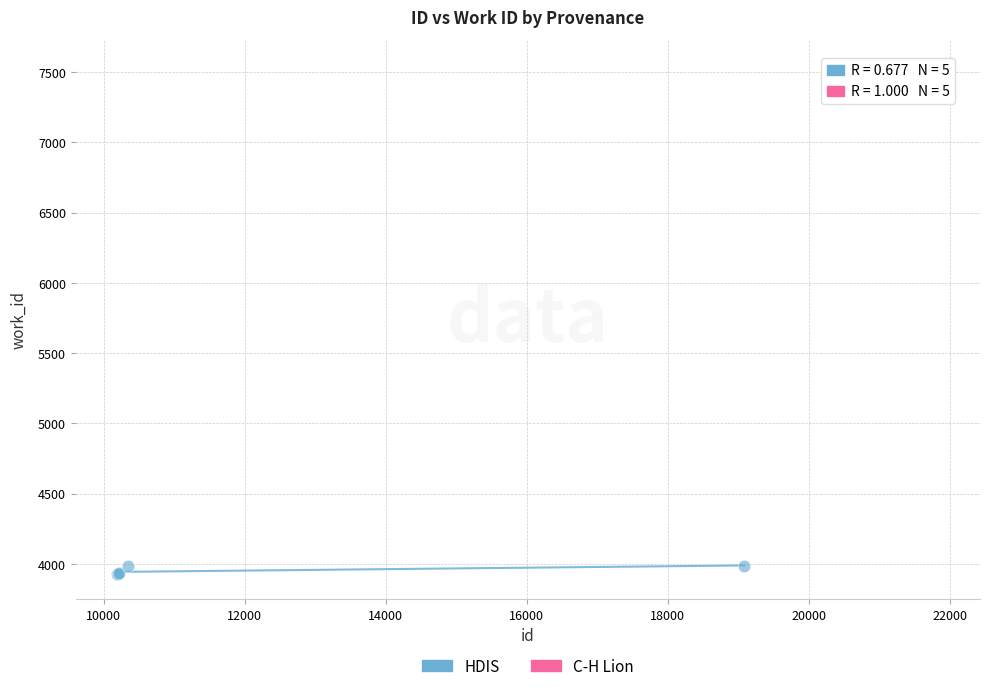

Which series reaches the maximum Y coordinate?

C-H Lion